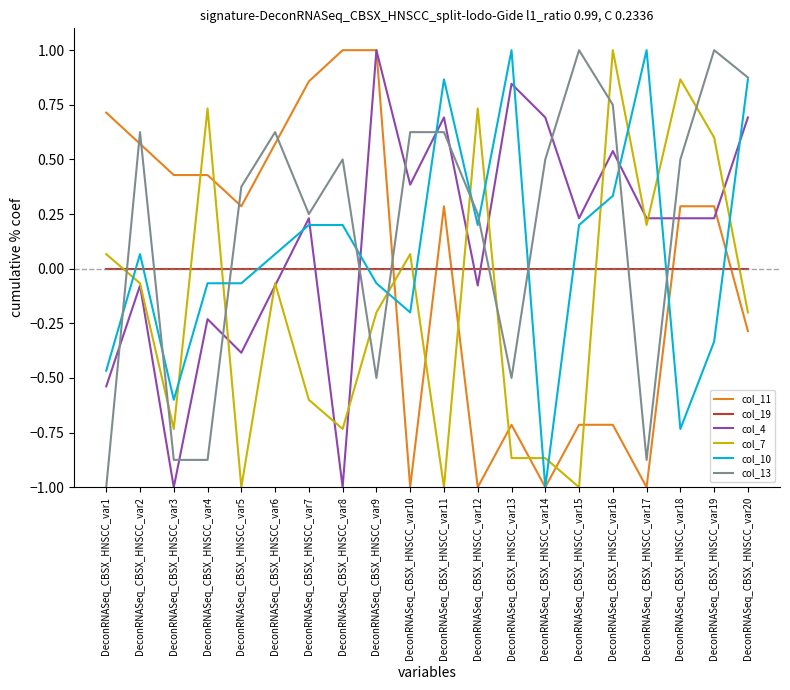

Does the chart display data point markers on the line(s)?

No